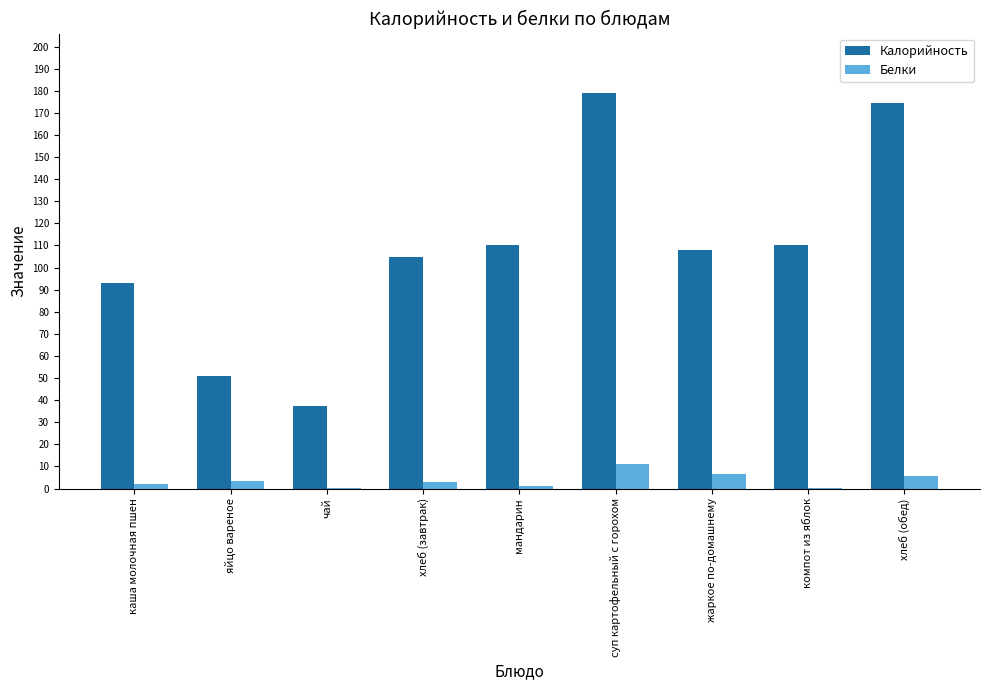

True or false: Калорийность has a value of 104.8 at хлеб (завтрак).

True